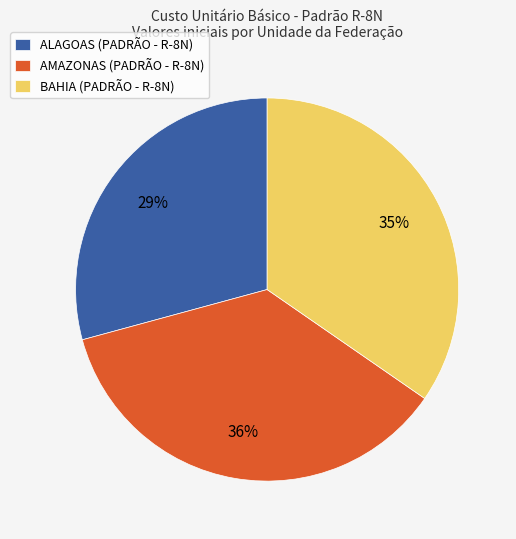

How many slices are in this pie chart?

3